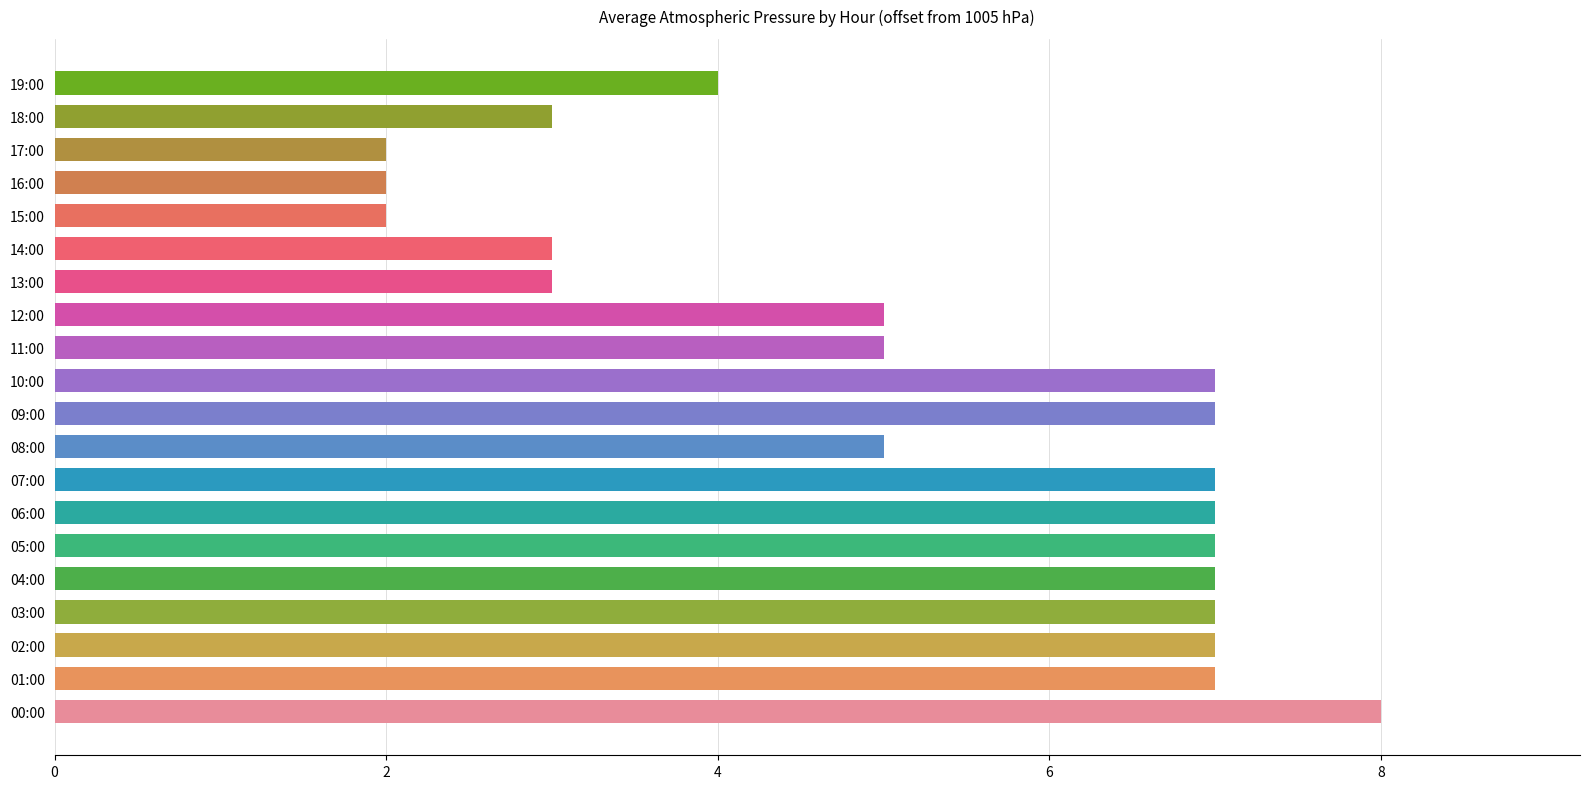

What is the minimum value shown in the chart?

2